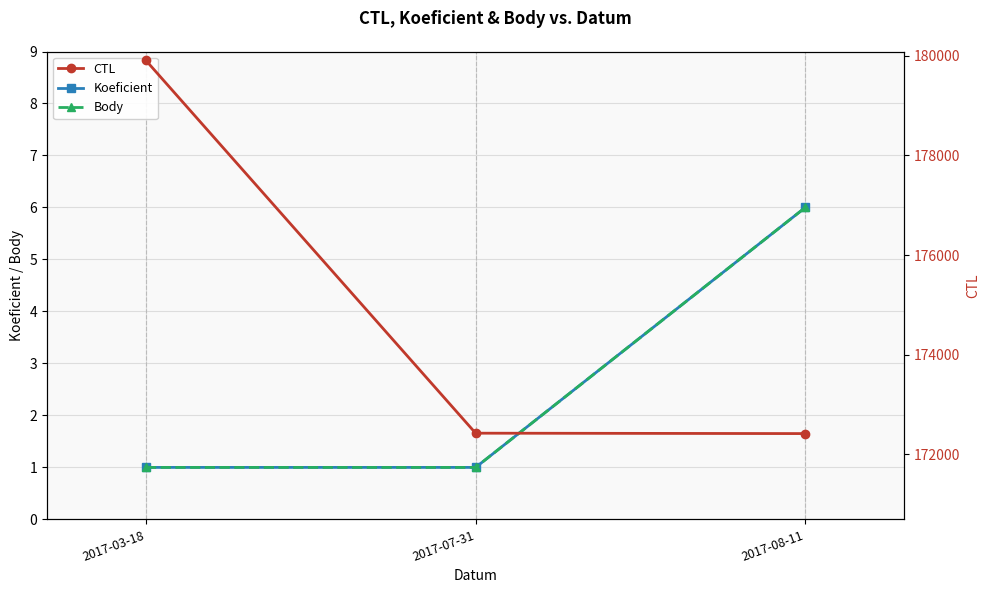

What is the difference between the highest and lowest values at 2017-08-11?

172407